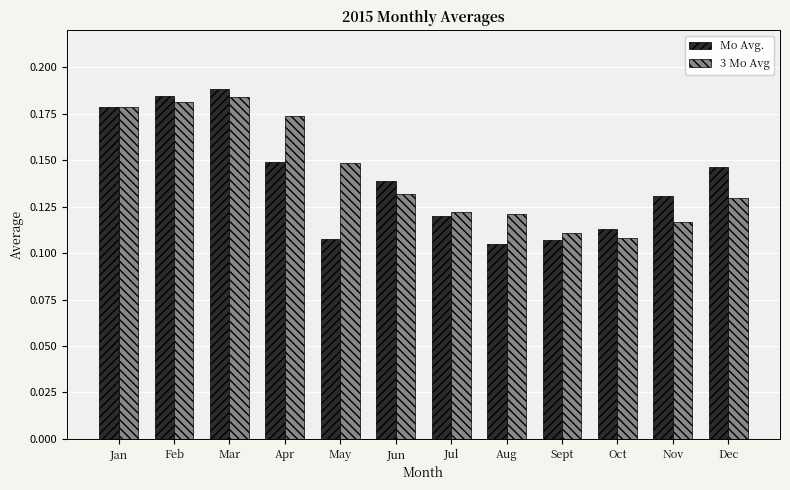

Where is 3 Mo Avg nearest to the value 0?

Oct